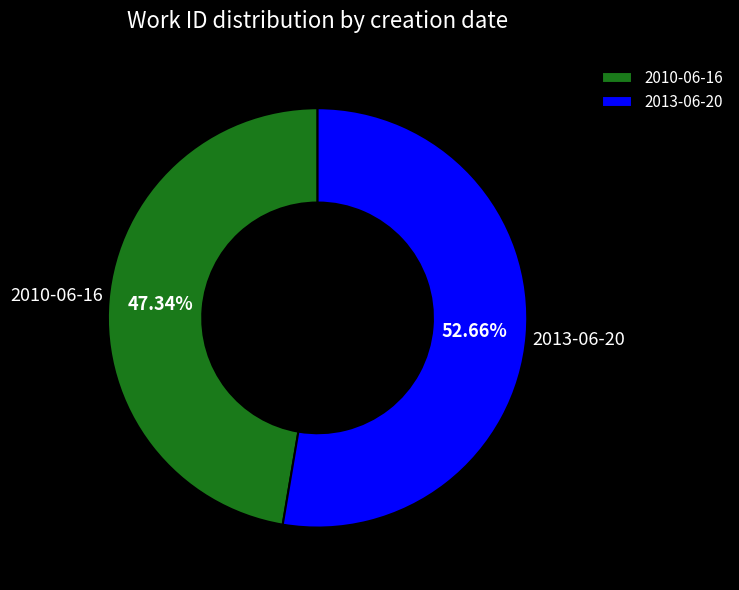

What percentage is the 2010-06-16 slice, to the nearest percent?

47%